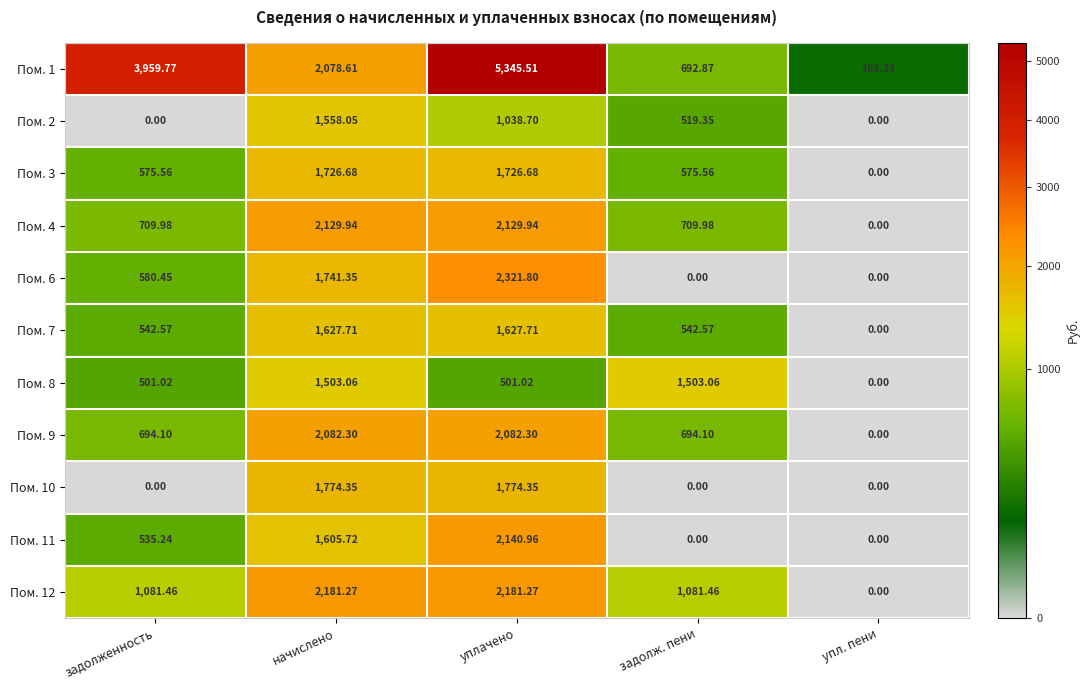

Is the value of Пом. 8 at задолженность greater than the value of Пом. 1 at задолж. пени?

No